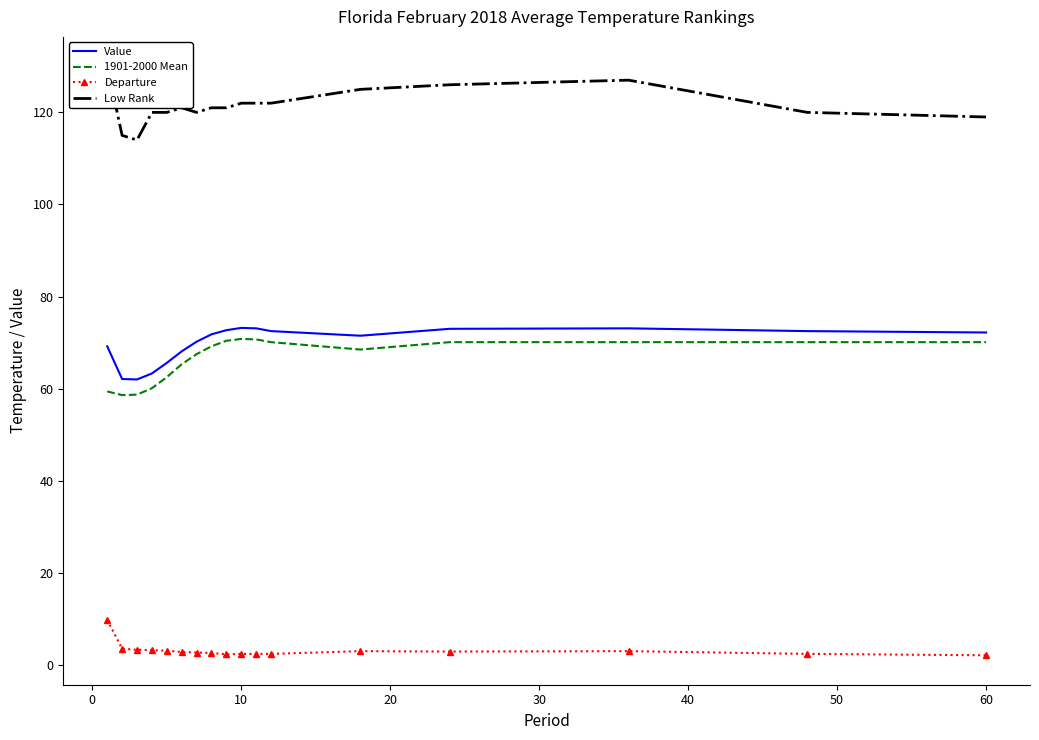

What are all the series names shown in the legend?

Value, 1901-2000 Mean, Departure, Low Rank